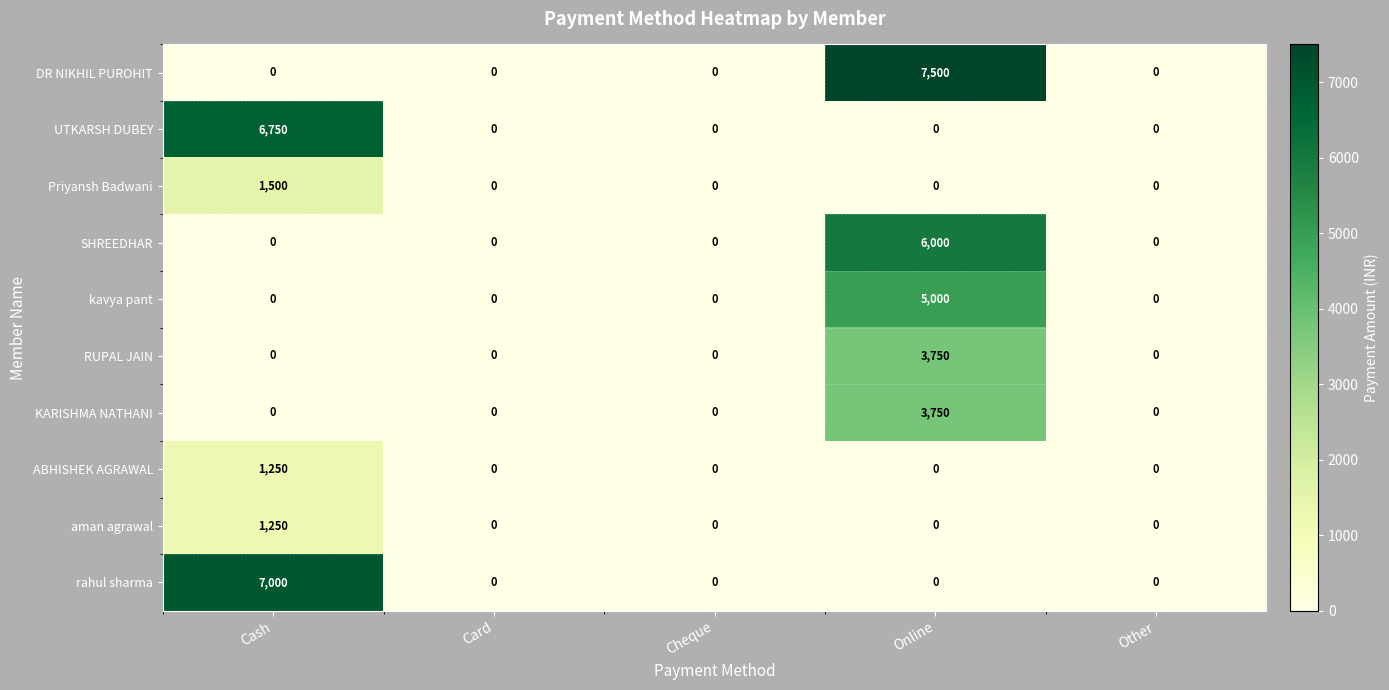

What is the sum of all SHREEDHAR values?

6000